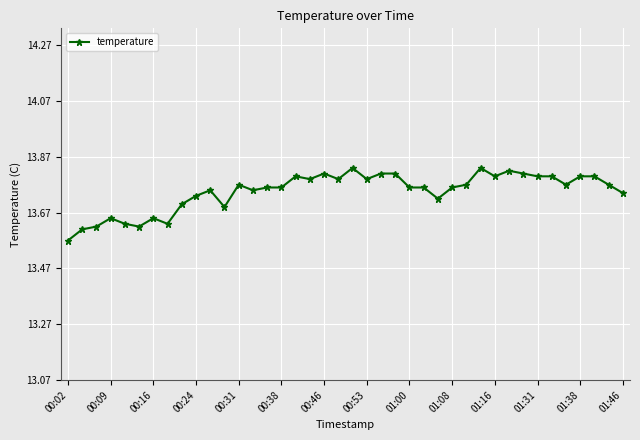

Is this an area chart (filled region under the line)?

No